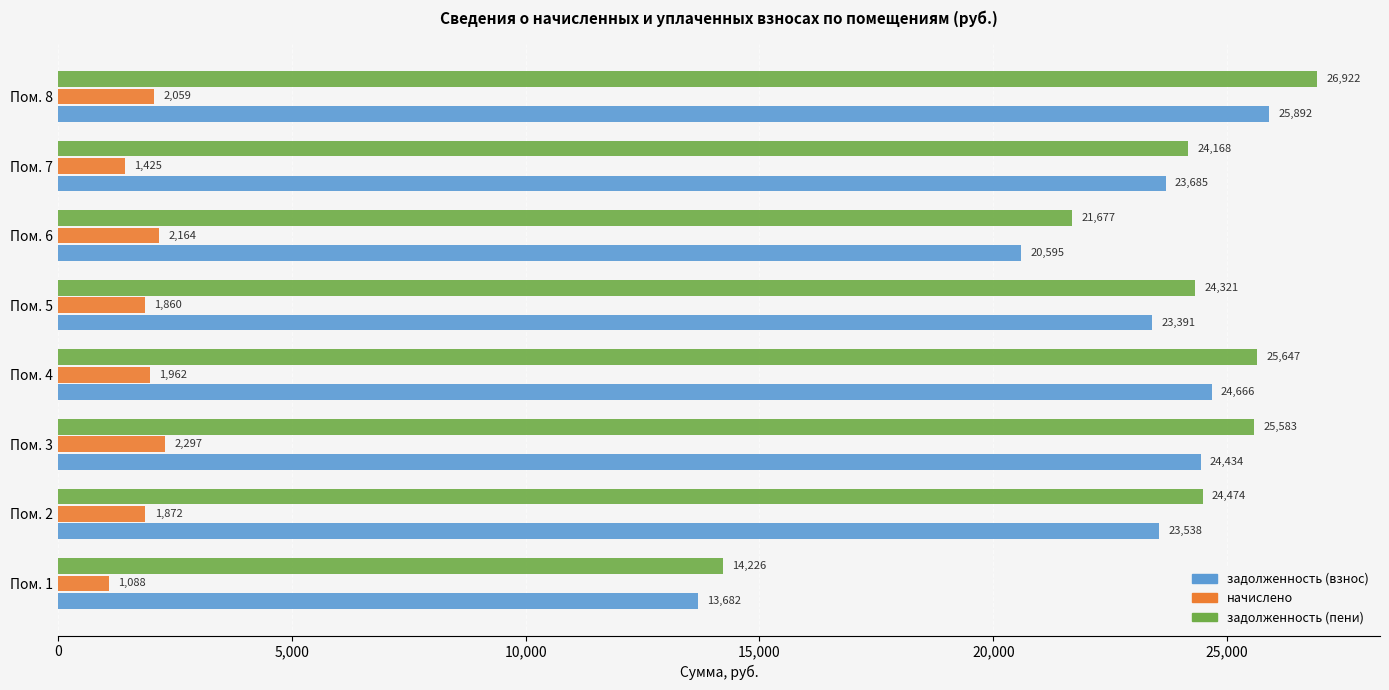

Which series has the largest range (max minus min)?

задолженность (пени)